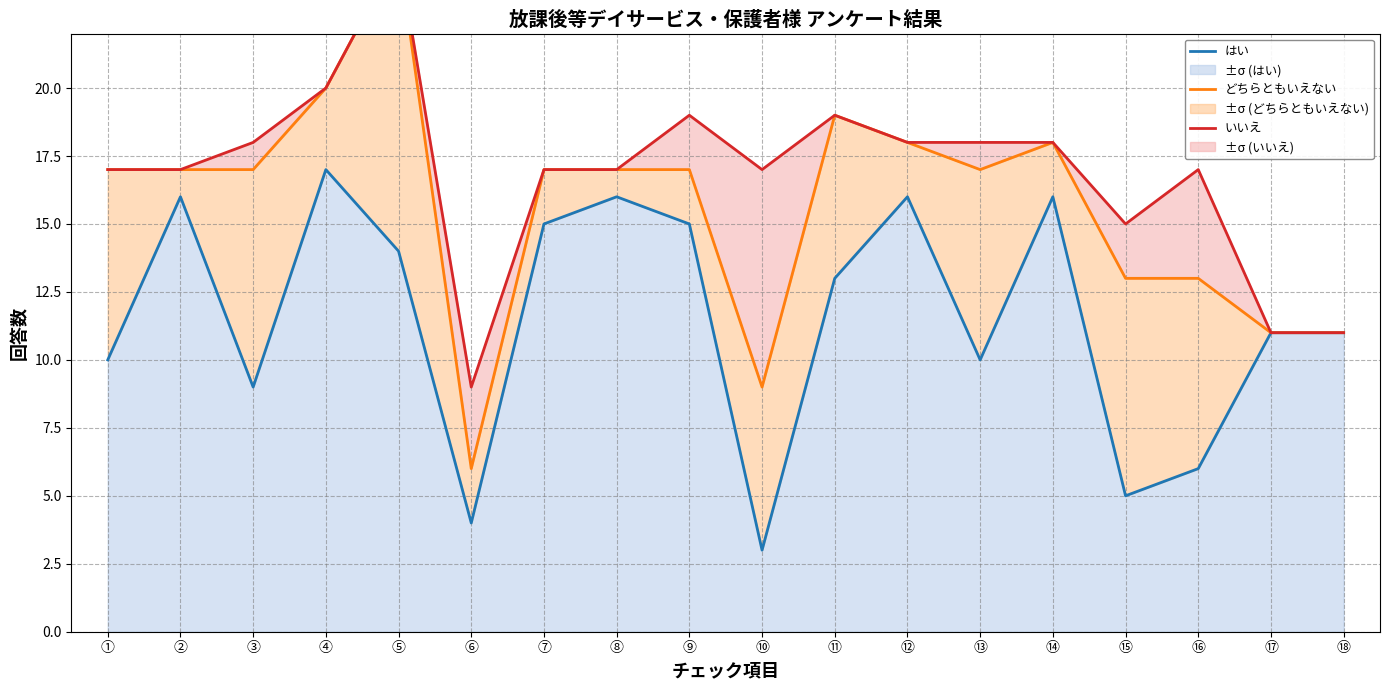

True or false: どちらともいえない and いいえ cross at least once.

False